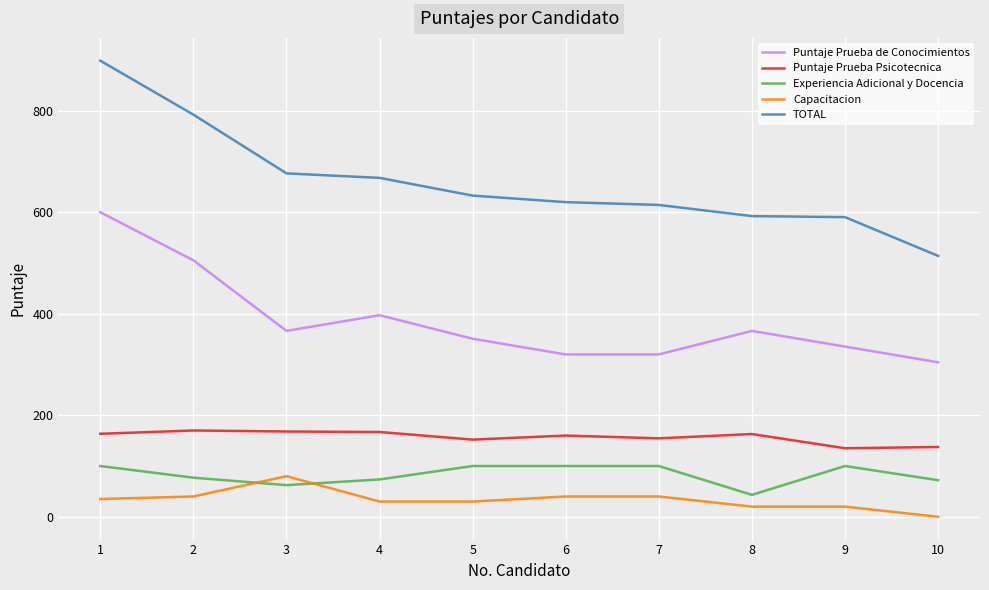

What is the minimum value for Puntaje Prueba Psicotecnica?

135.0